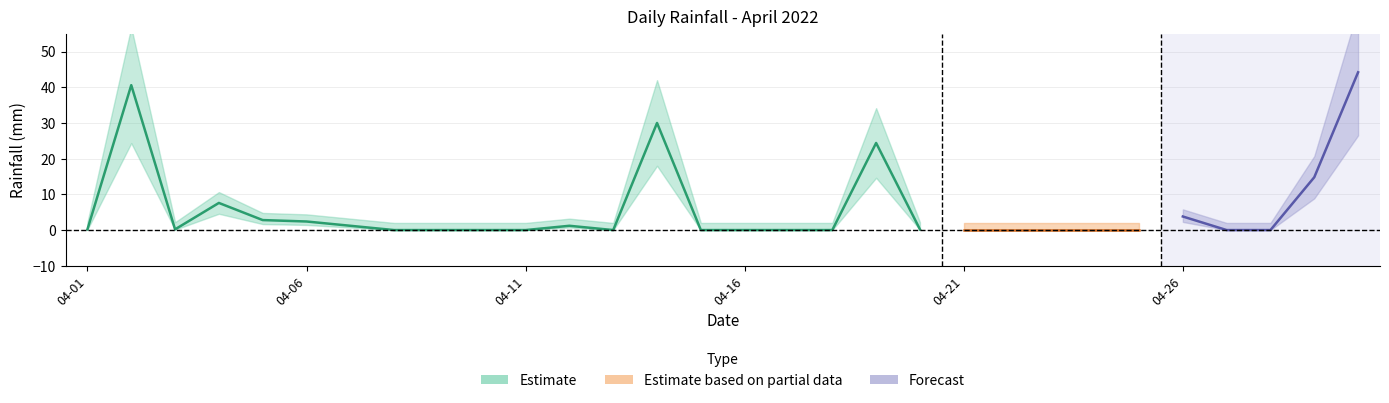

The value at 2022-04-23 is 0.0. True or false?

True